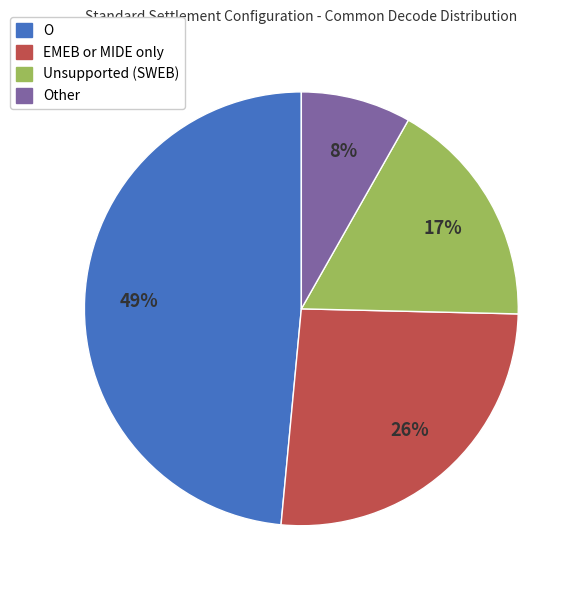

To the nearest percent, what is the average slice percentage?

25%